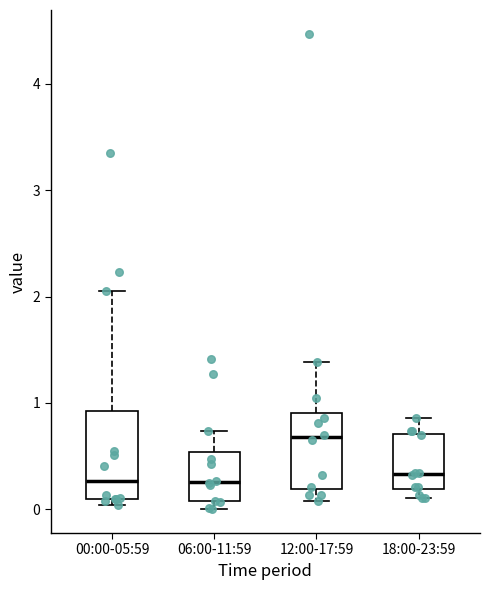

Reading left to right, read every box against the y-axis: the position of its median line, the range the box covers, and the ends of its whiskers. The values are not printed on the chart, so give them approximately, as read against the axis.

00:00-05:59: median 0.3, box 0.1 to 0.9, whiskers 0.0 to 2.1
06:00-11:59: median 0.3, box 0.1 to 0.5, whiskers 0.0 to 0.7
12:00-17:59: median 0.7, box 0.2 to 0.9, whiskers 0.1 to 1.4
18:00-23:59: median 0.3, box 0.2 to 0.7, whiskers 0.1 to 0.9